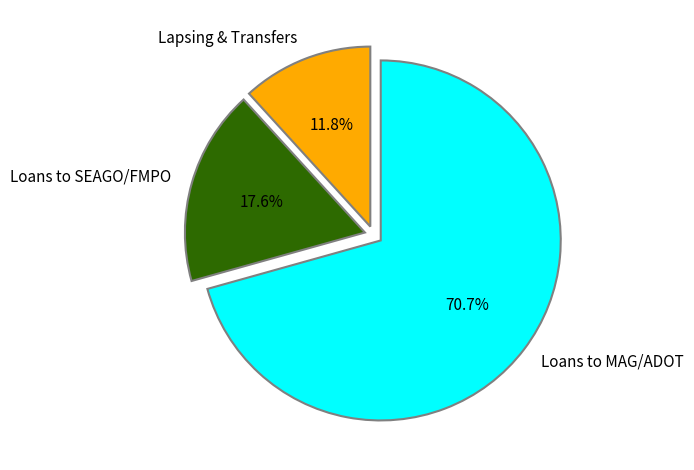

Does Loans to MAG/ADOT account for over 50% of the chart?

Yes